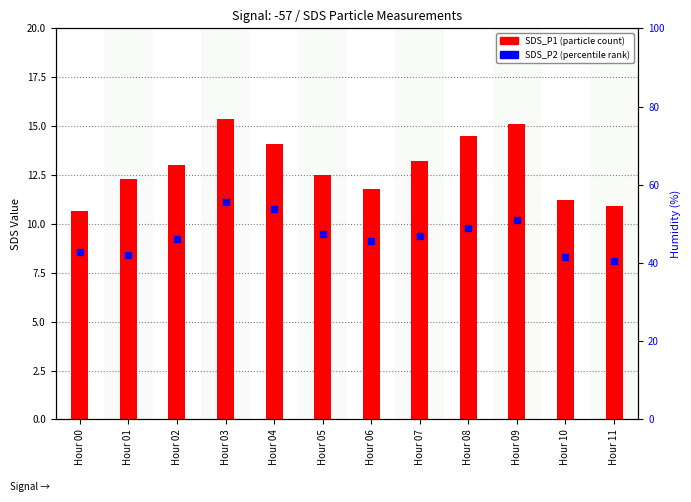

What is the total value across all series at Hour 01?

20.7